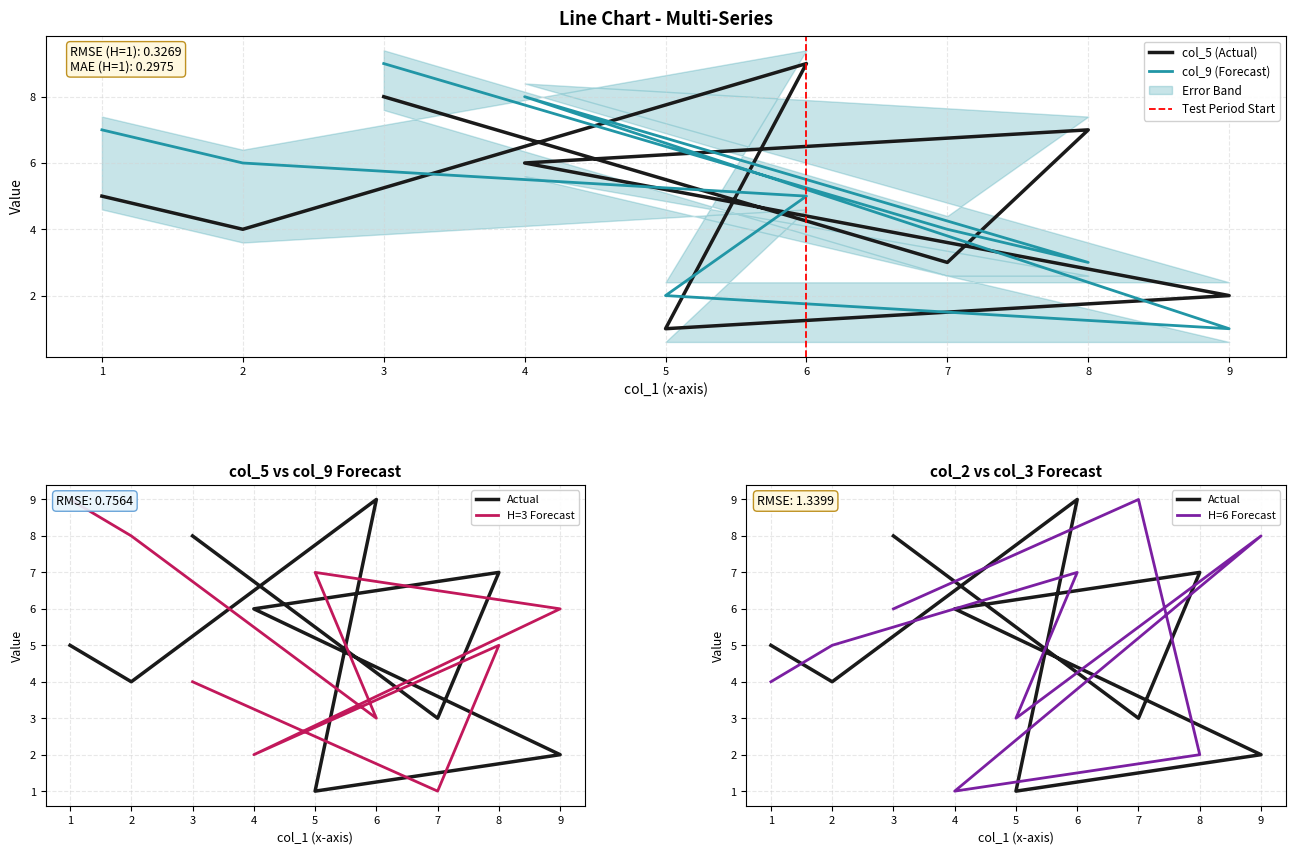

What is the minimum value shown in the chart?

1